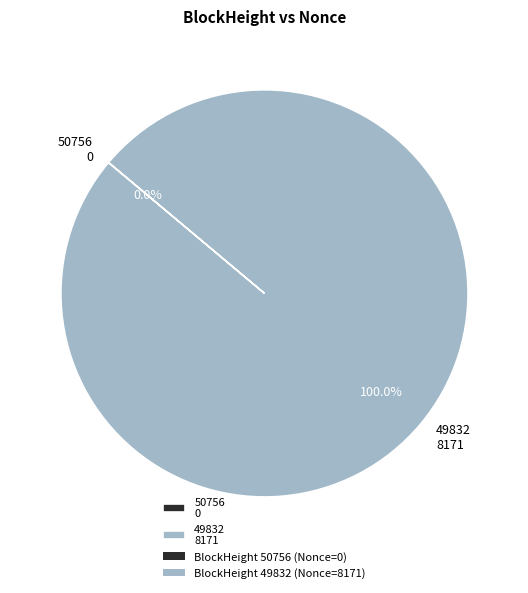

Rank the categories by value from highest to lowest.

49832, 50756